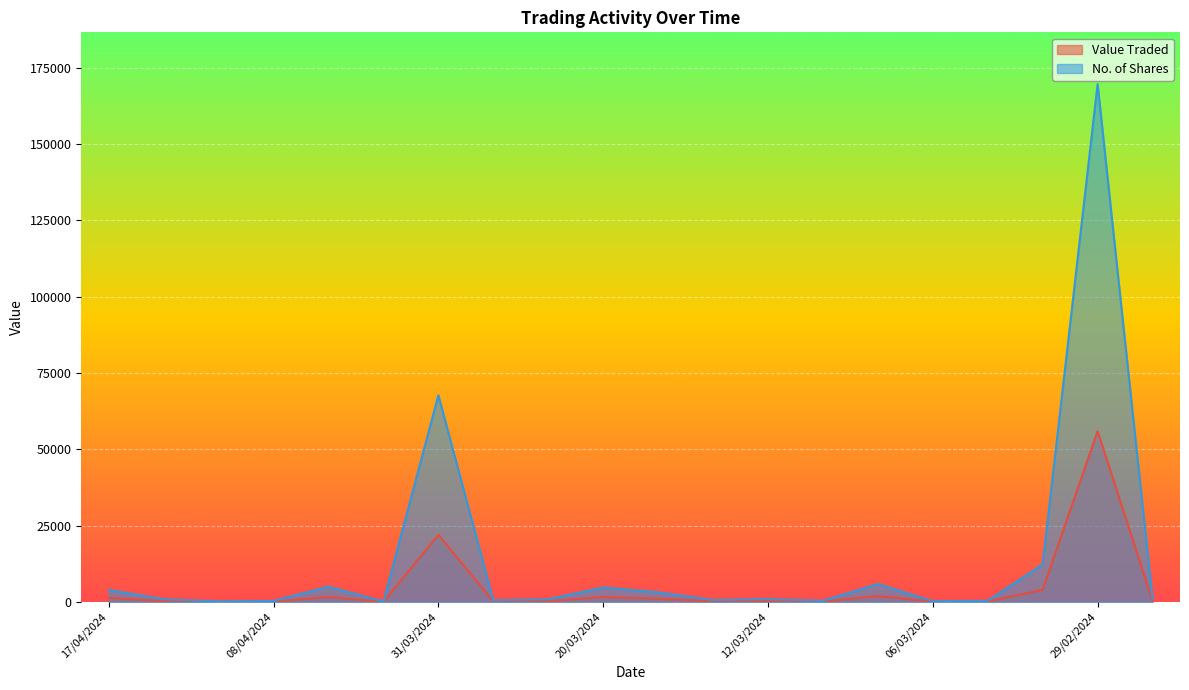

What is the difference between the second highest and minimum values in the No. of Shares series?

67616